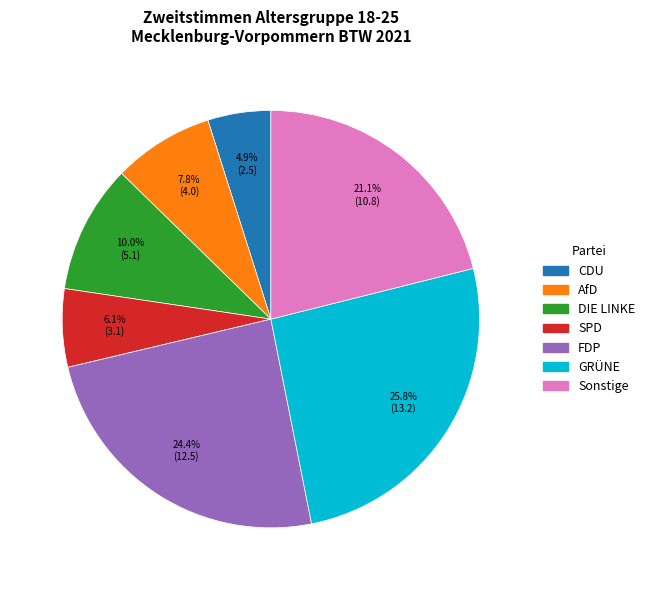

Is it true that Sonstige is 21% of the pie?

True